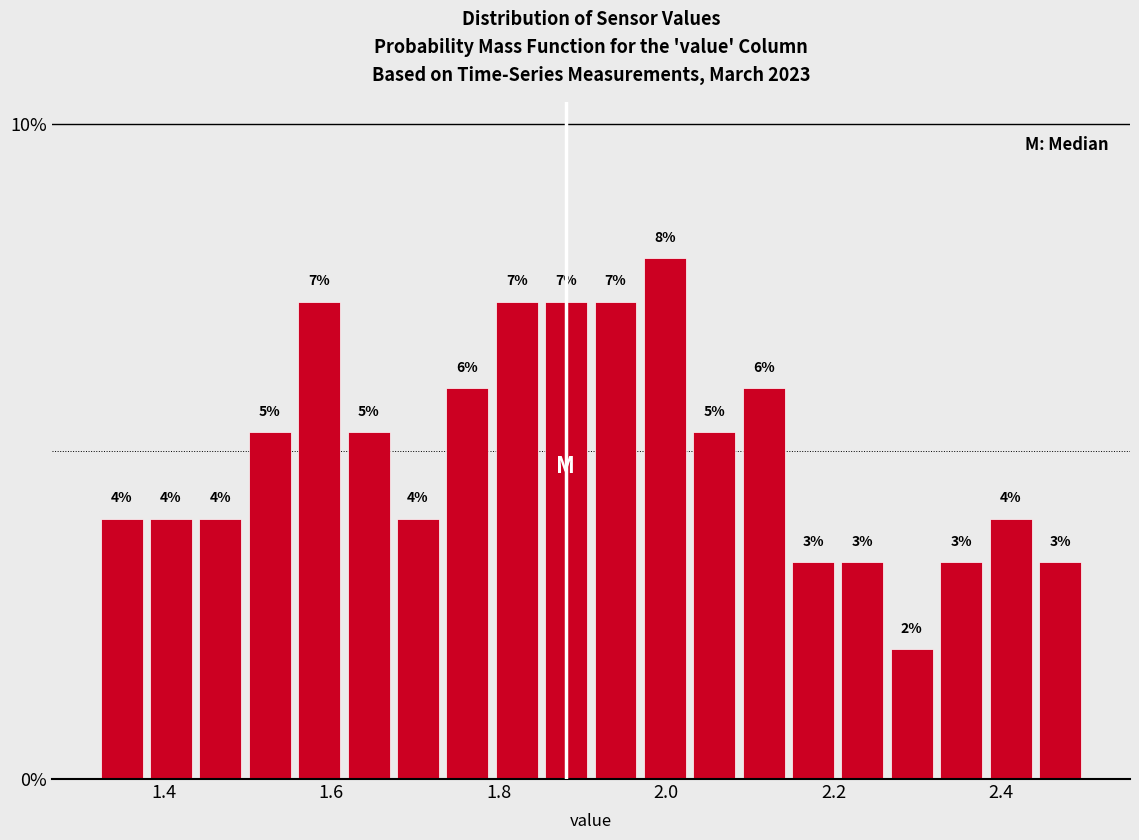

Read against the x-axis, roughly where is the centre of the tallest bar?

2.00